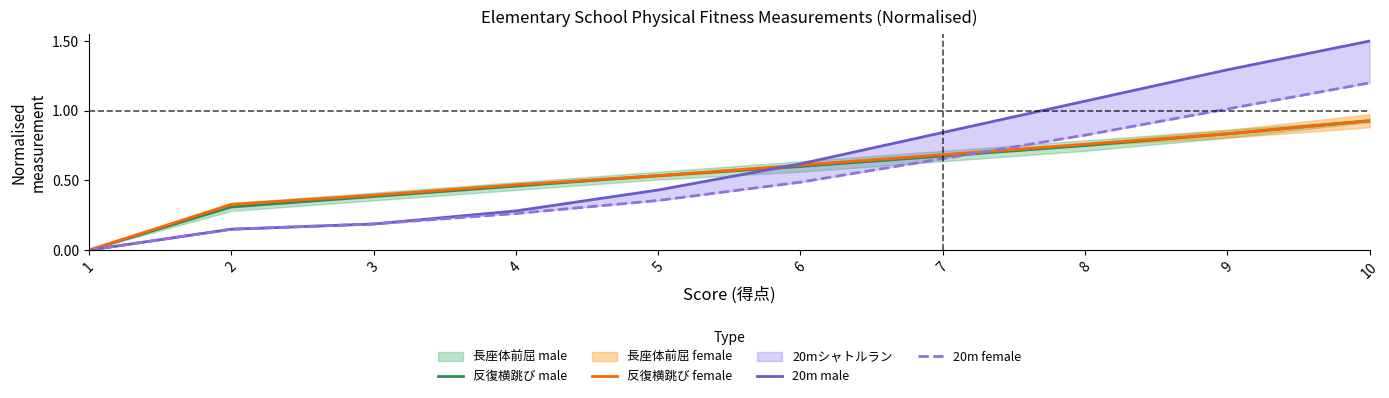

What is the value of the 20m female point at the 5th from the left?

0.4